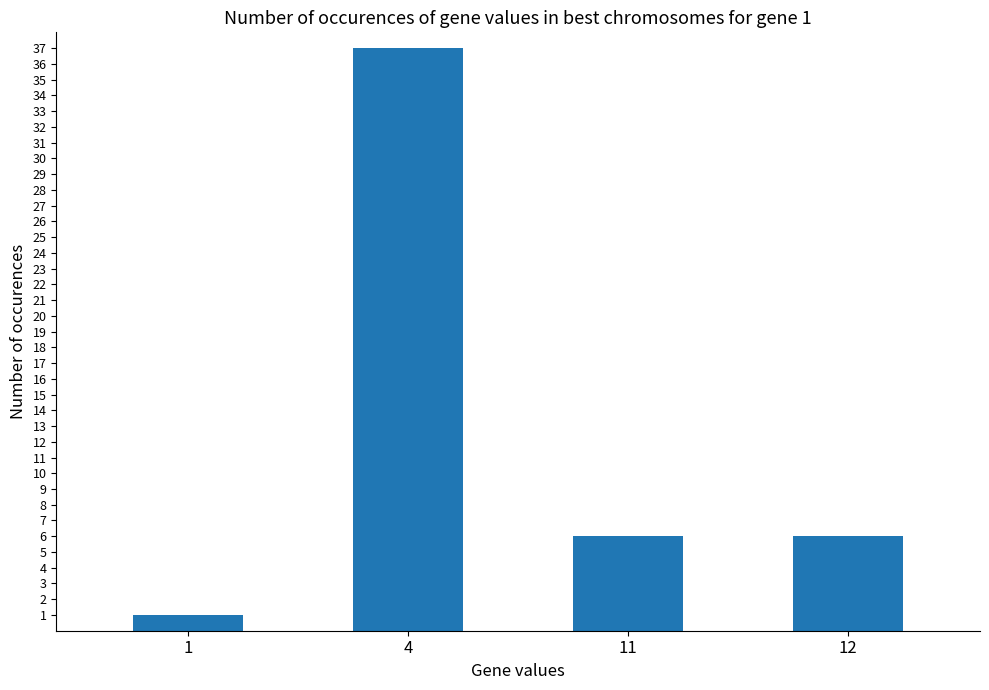

What is the minimum value shown in the chart?

1